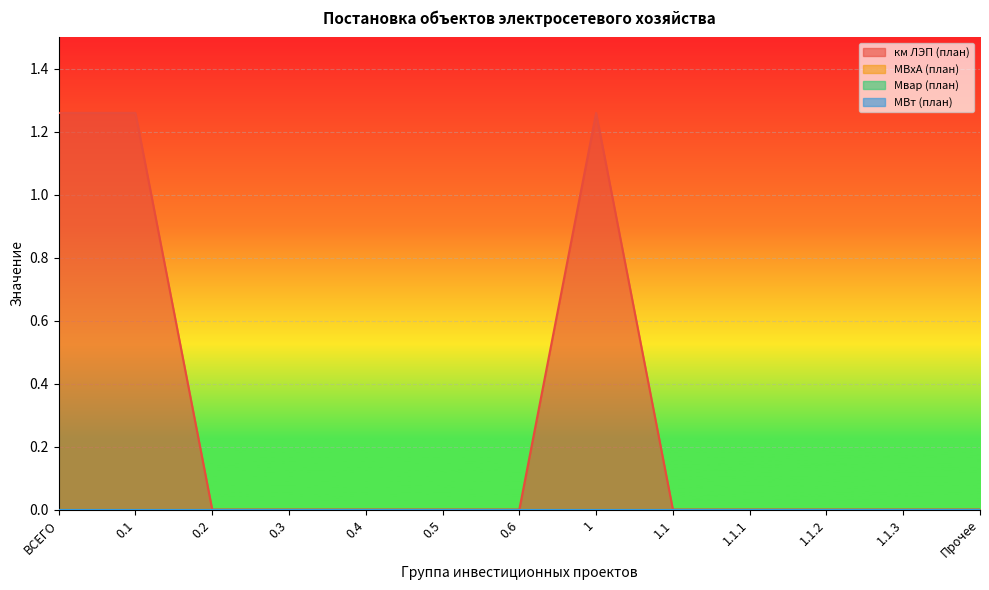

At which category is the sum across all series the highest?

ВСЕГО